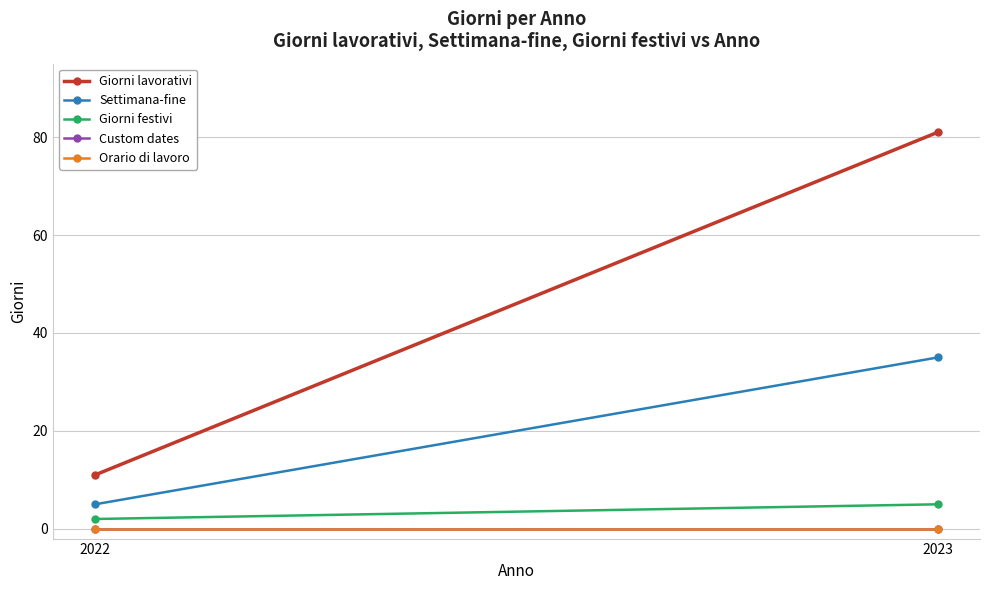

What is the value of the Giorni festivi point at the 2nd from the left?

5